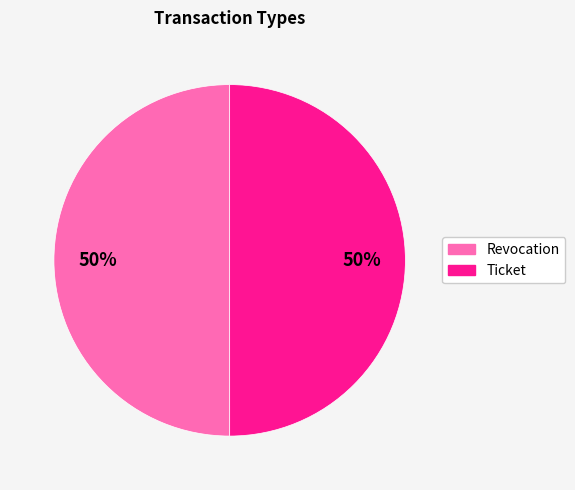

To the nearest percent, what is the average slice percentage?

50%